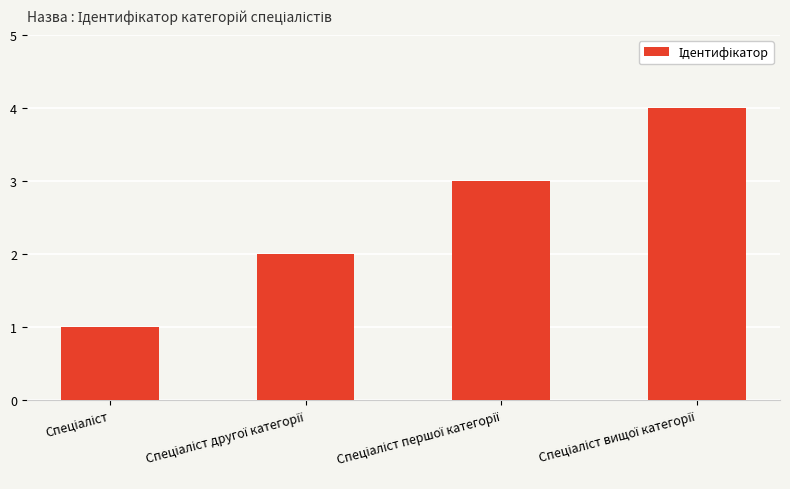

What is the difference between the maximum and minimum values?

3